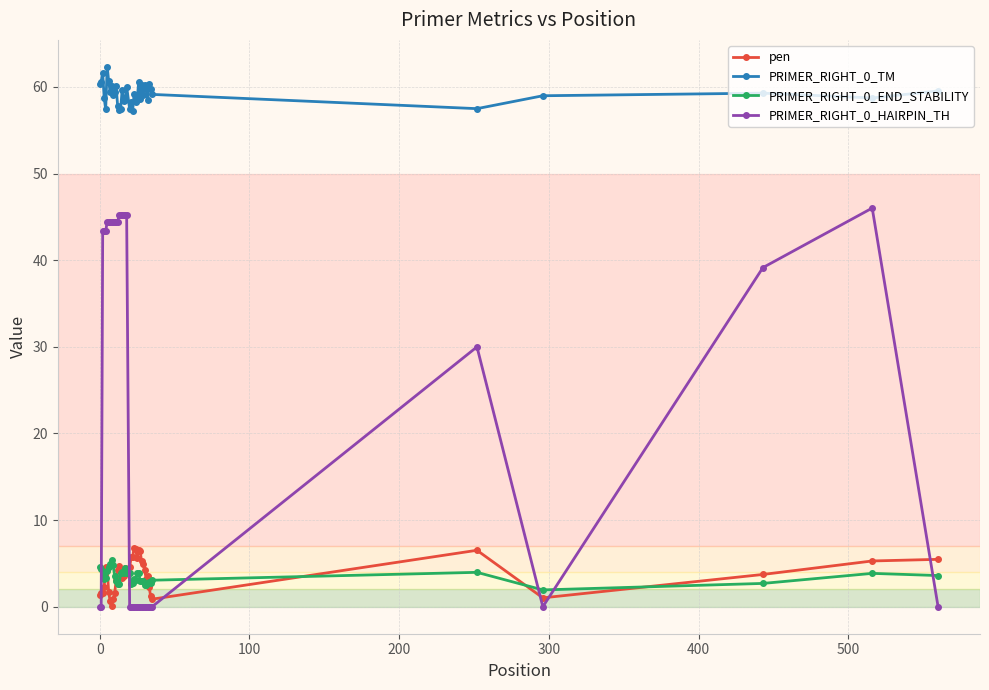

Which series has the largest total across all categories?

PRIMER_RIGHT_0_TM